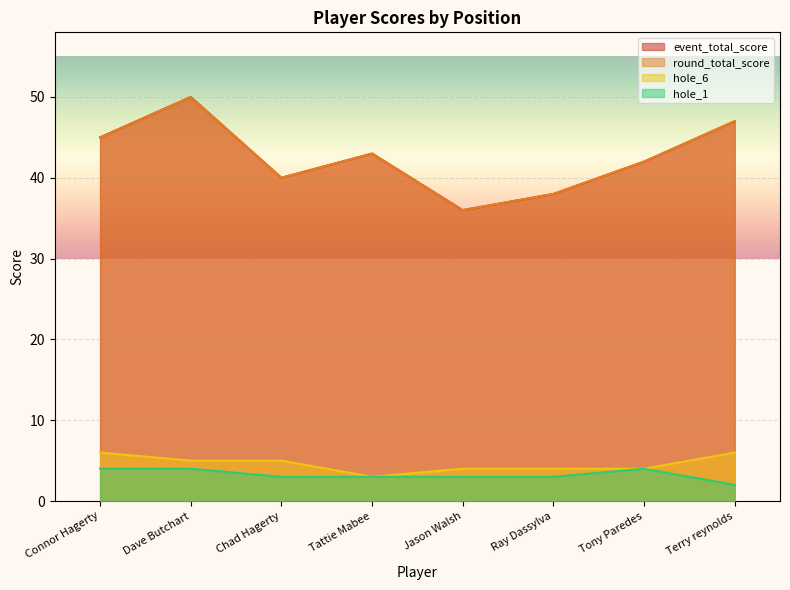

At how many categories does at least one series exceed 43?

3